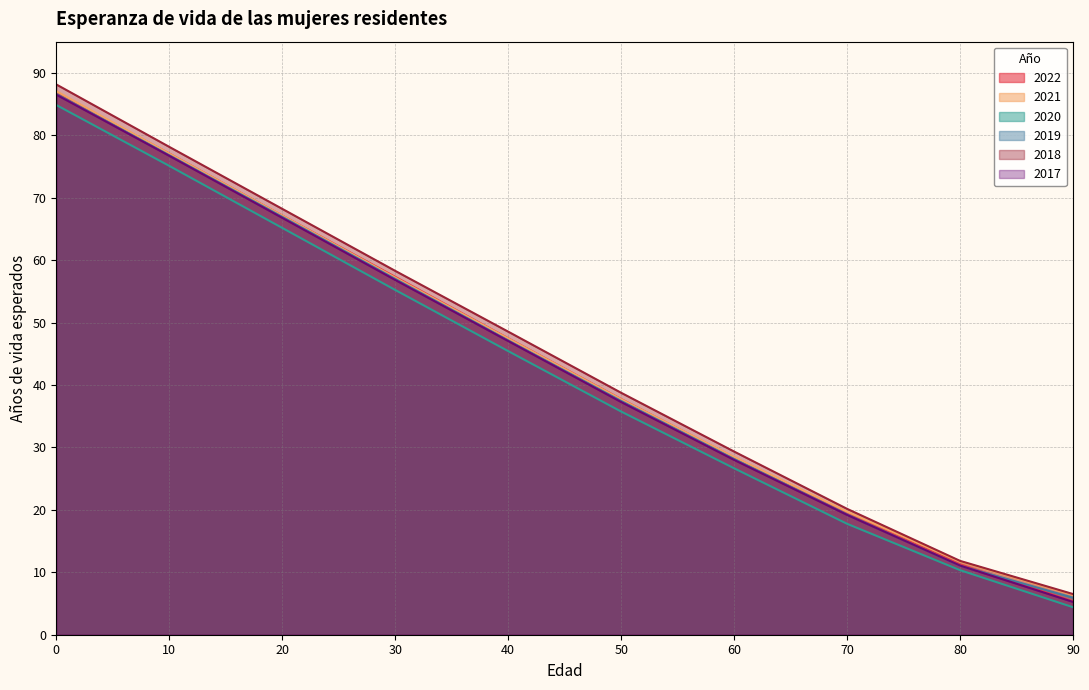

Is it true that 2018 equals 6.5 at 90?

True